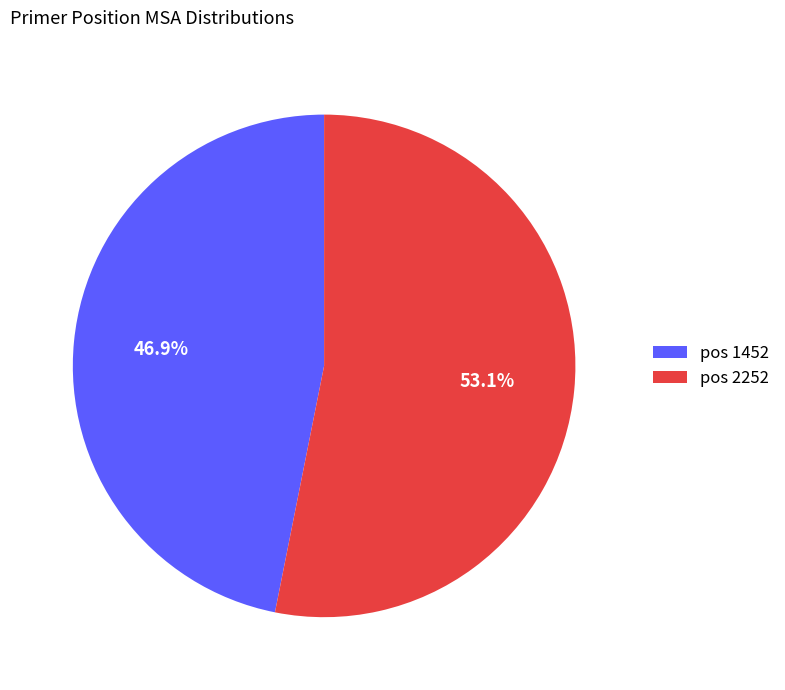

Which category accounts for the majority?

pos 2252